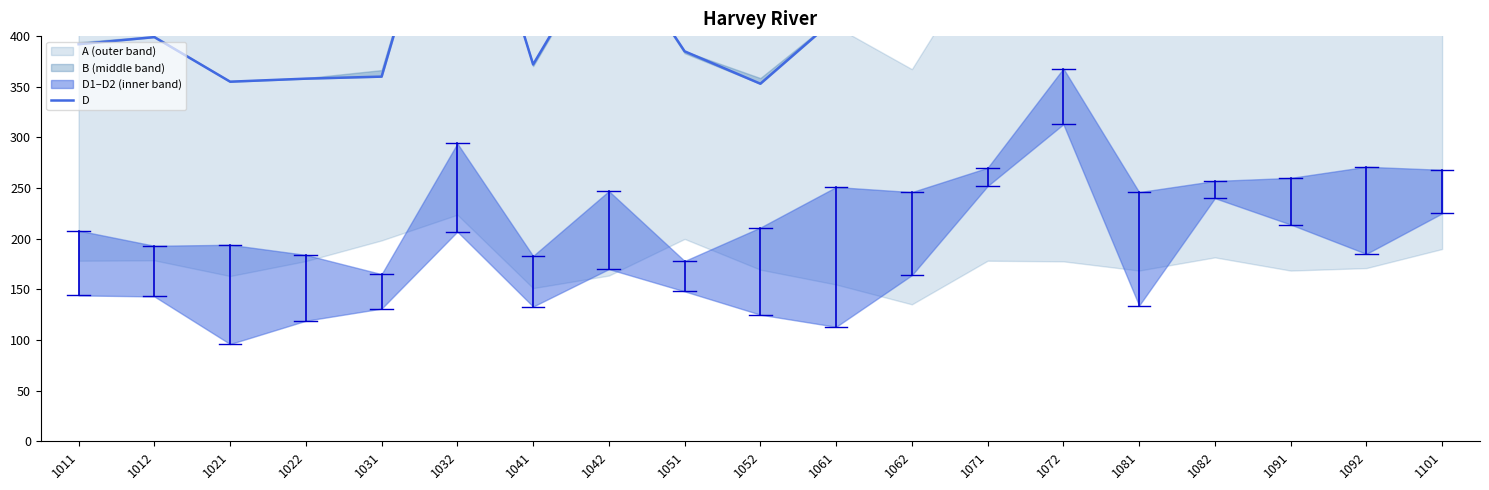

What is the difference between the maximum and second lowest values?

401